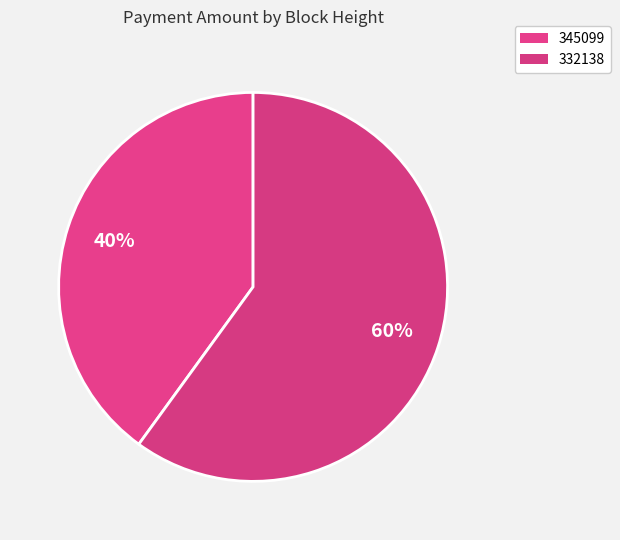

To the nearest percent, what is the difference between the largest and smallest slice percentages?

20%